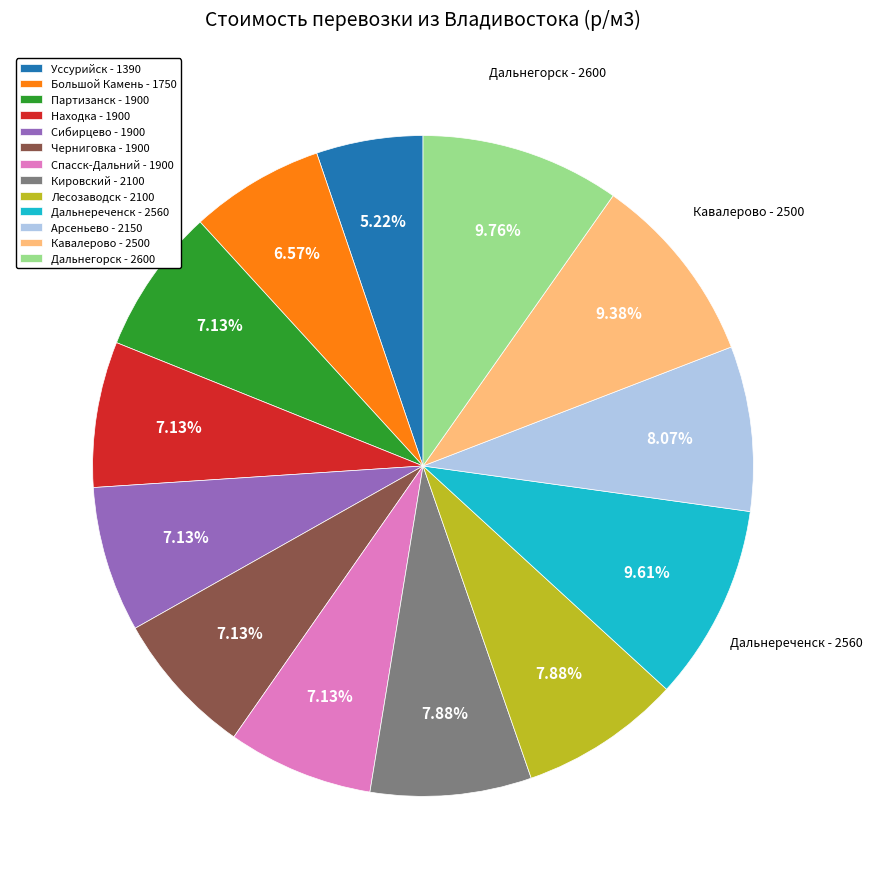

Count the number of slices in the pie.

13